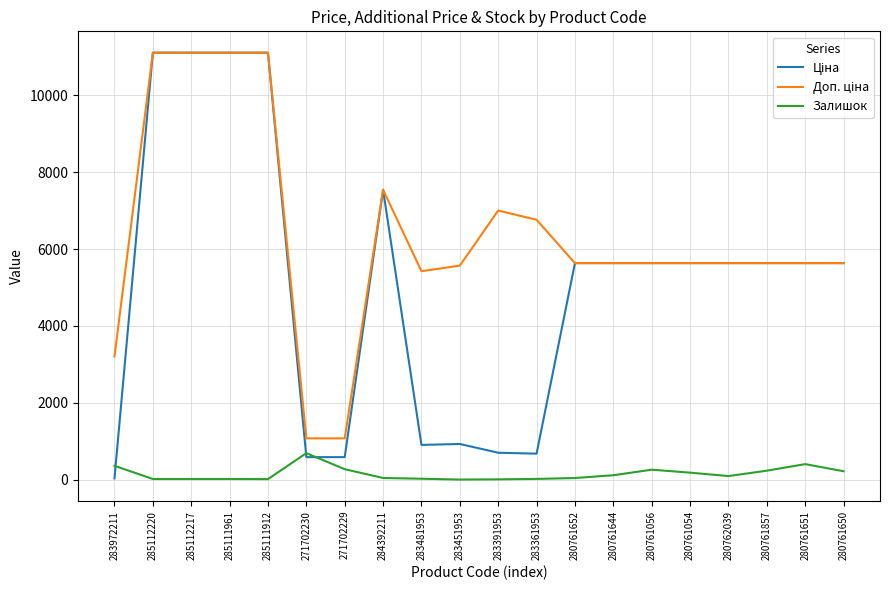

What is the highest value of the Залишок series?

690.0